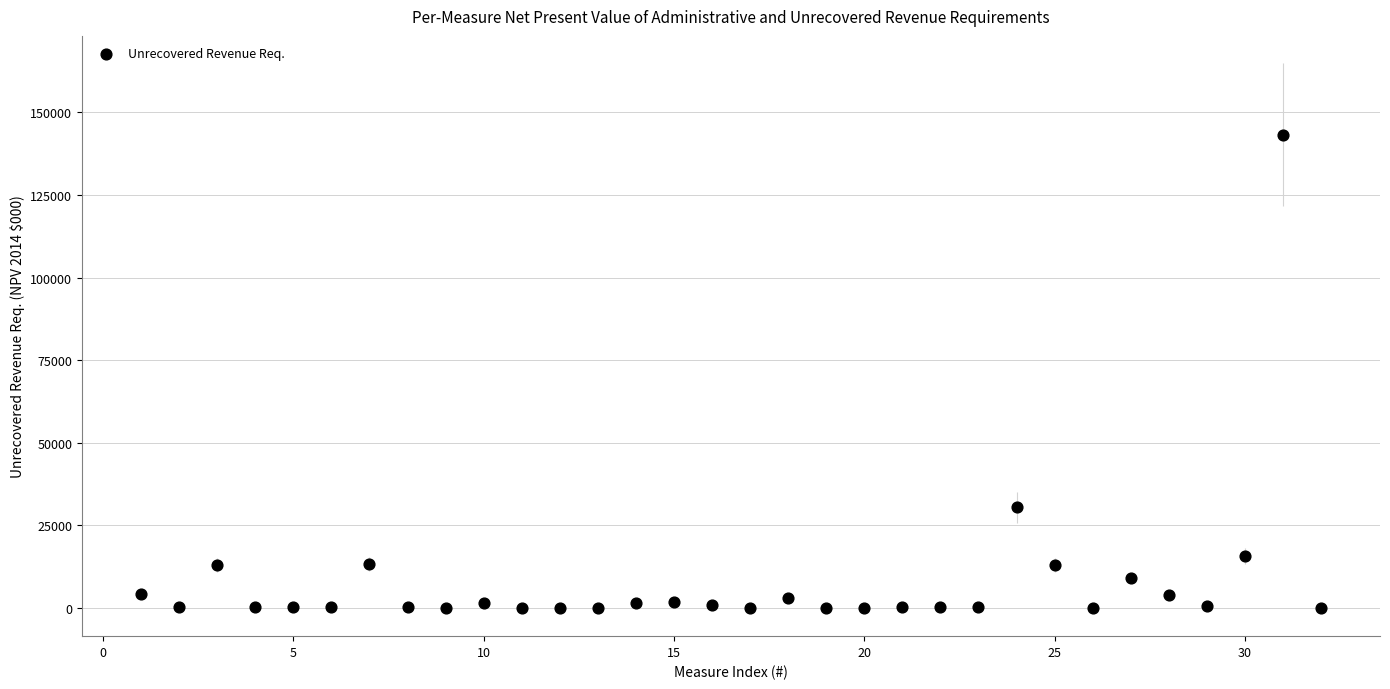

What Y value in the scatter plot is closest to 71607?

30478.0